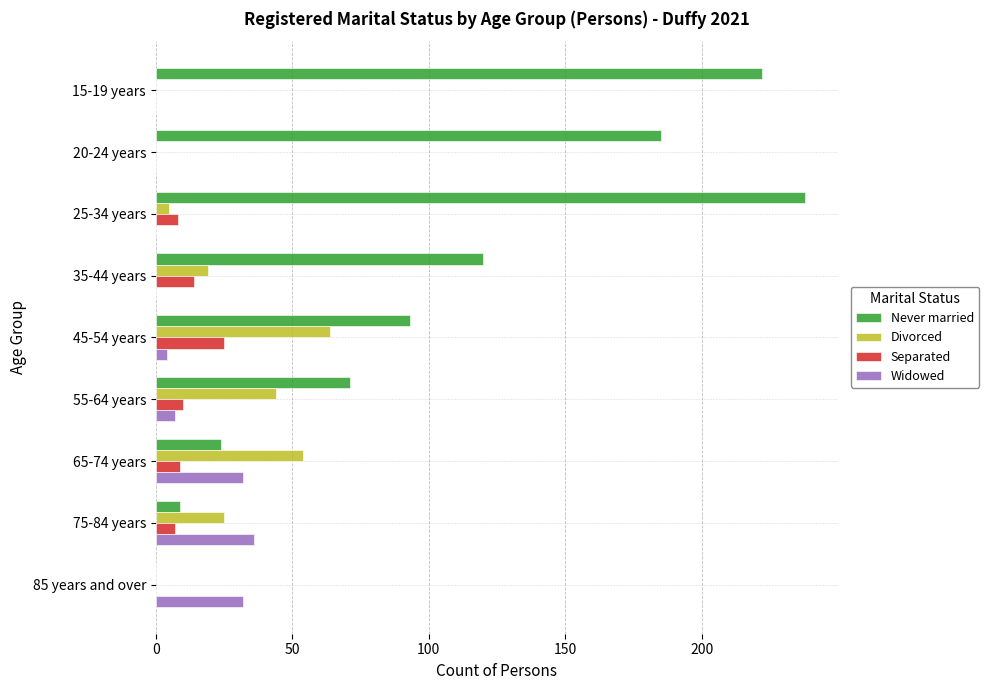

What is the maximum value shown in the chart?

238